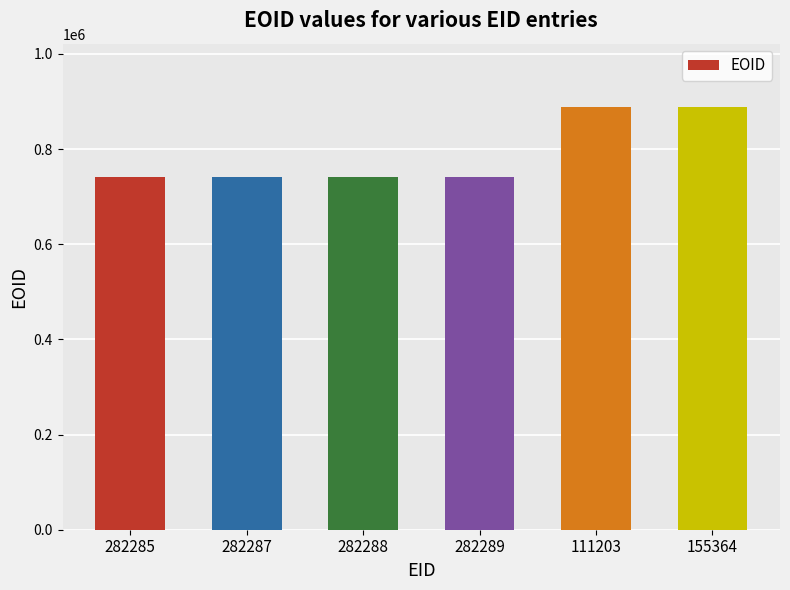

What is the difference between the values at 111203 and 282285?

146744